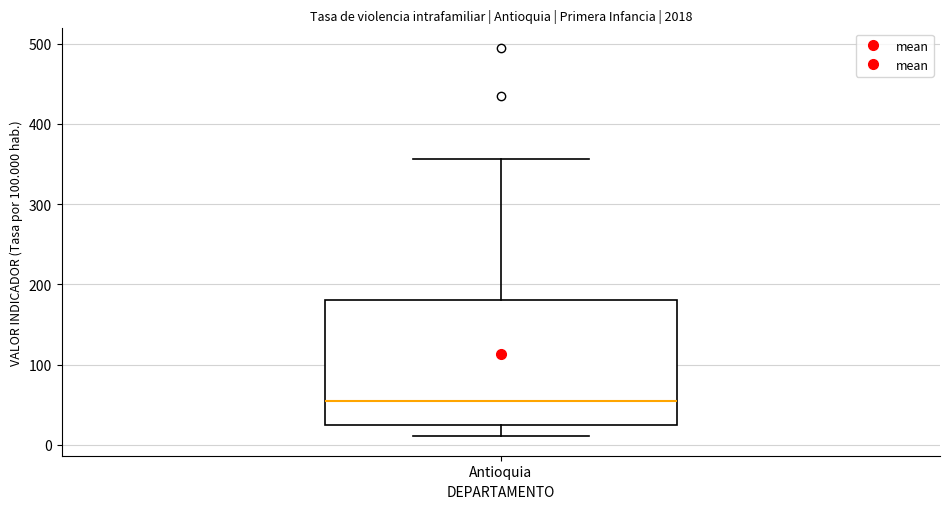

Where is the lower edge of the box for Antioquia on the y-axis? The values are not printed on the chart, so give them approximately, as read against the axis.

20